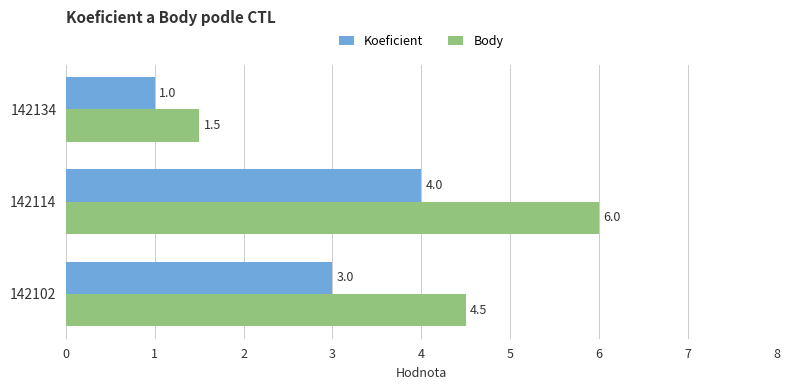

The Body series shows 1.5 at 142134. True or false?

True